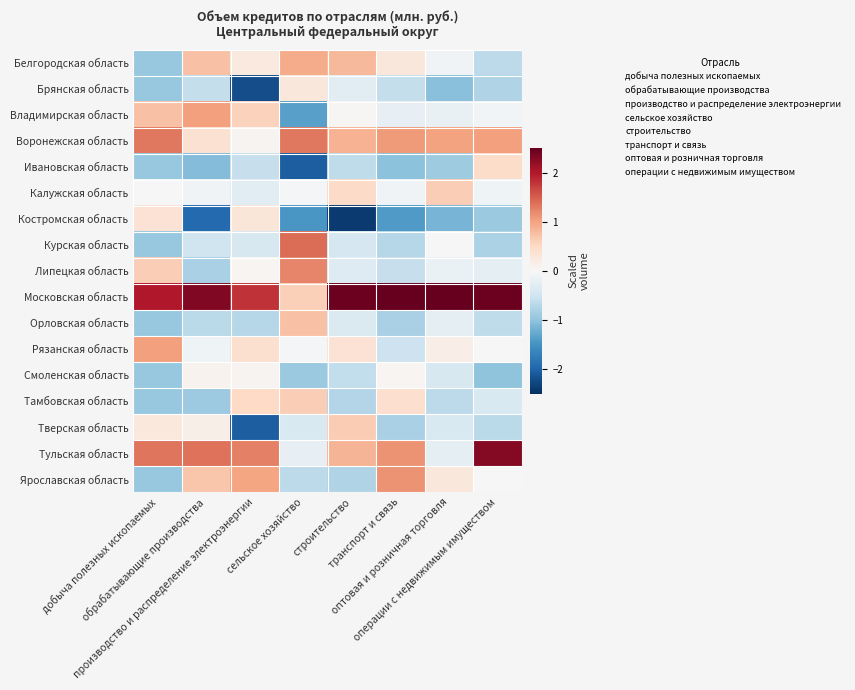

Which series has the widest spread of values?

Московская область